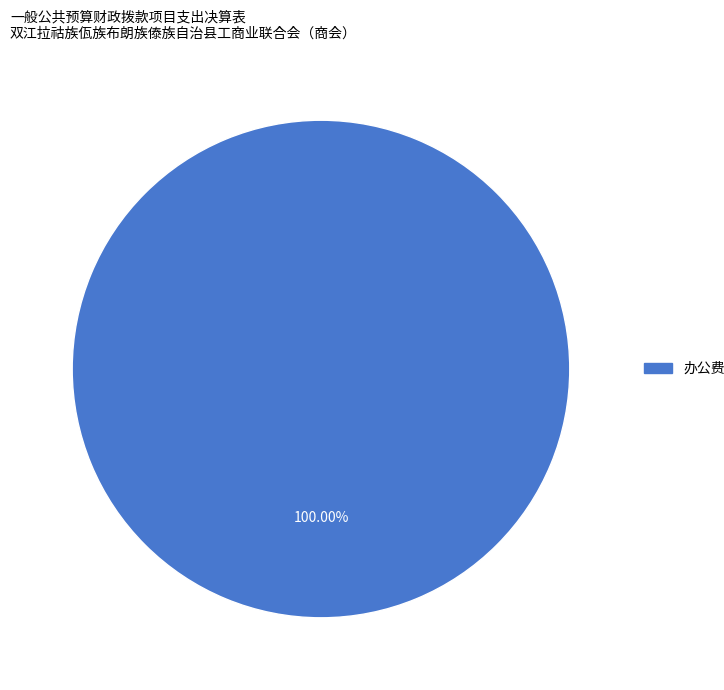

Is there any slice that represents more than half of the pie?

Yes